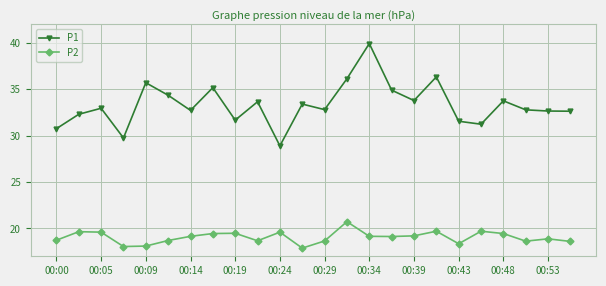

Which series has the widest spread of values?

P1